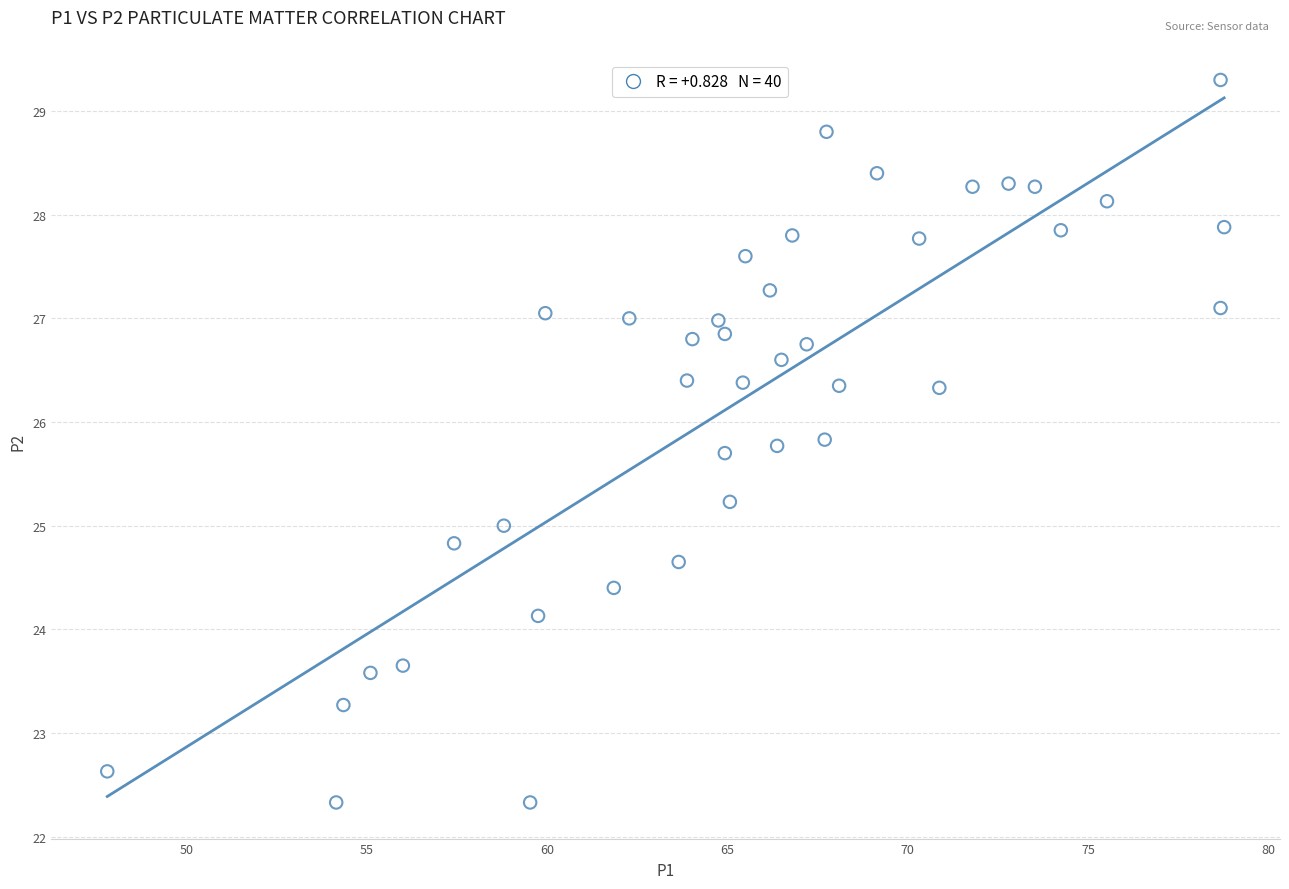

What is the range of X values (max minus min)?

31.0